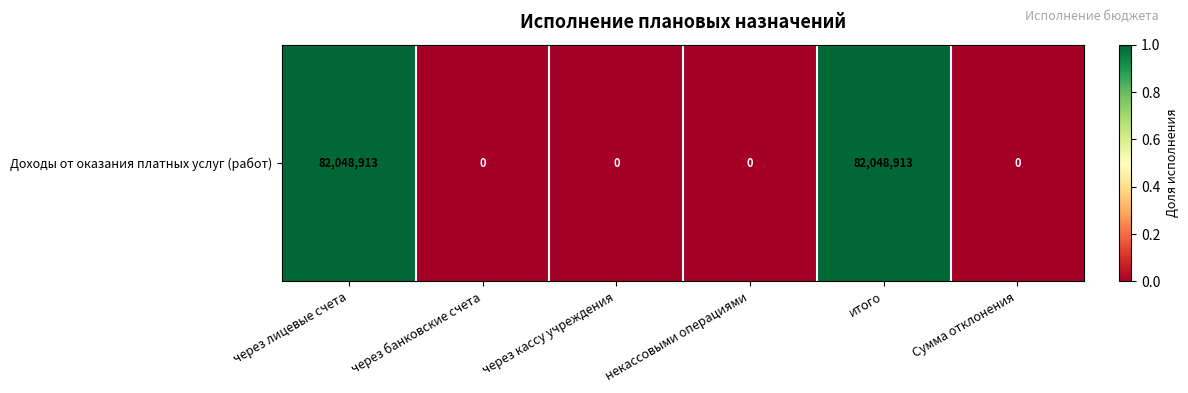

At which category does the chart reach its minimum across all series?

через банковские счета